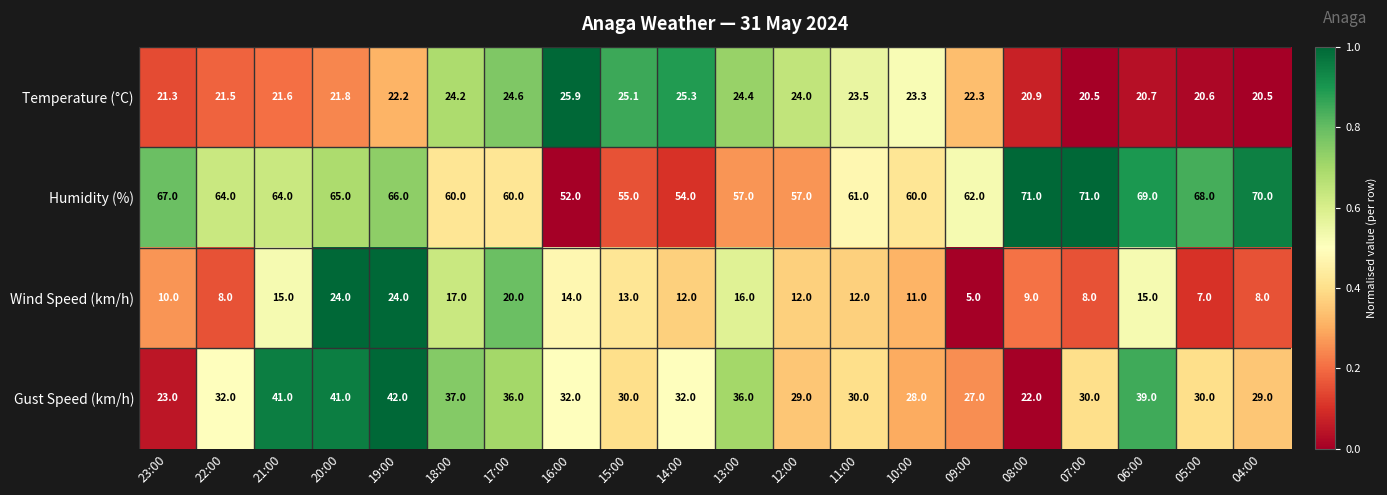

At which category is the sum across all series the highest?

19:00